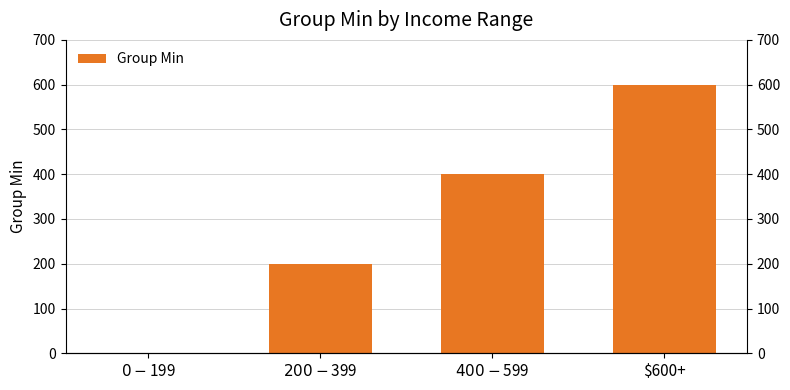

Does the chart contain stacked bars?

No